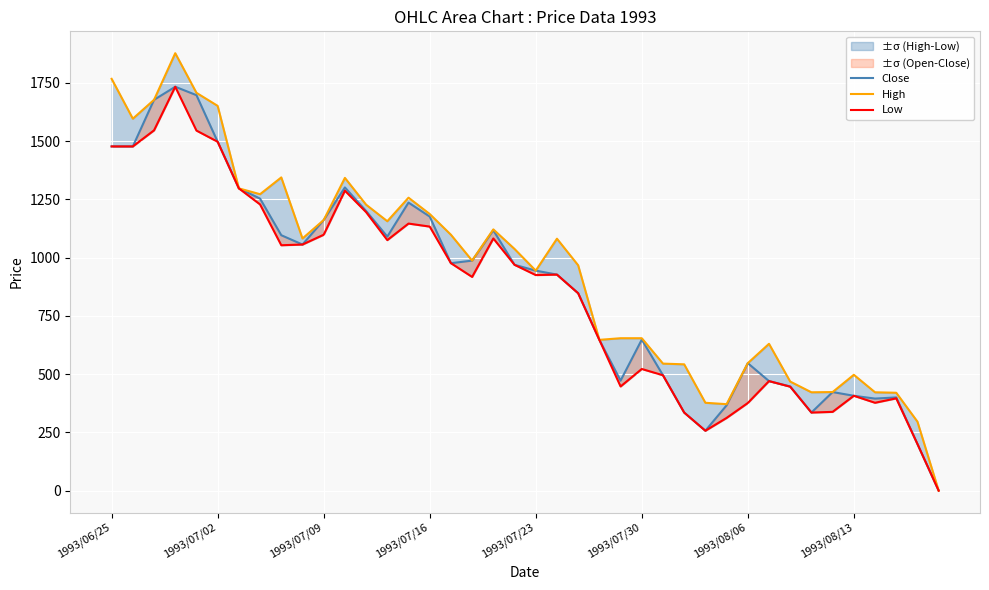

What is the value of the High point at the 12th from the left?

1342